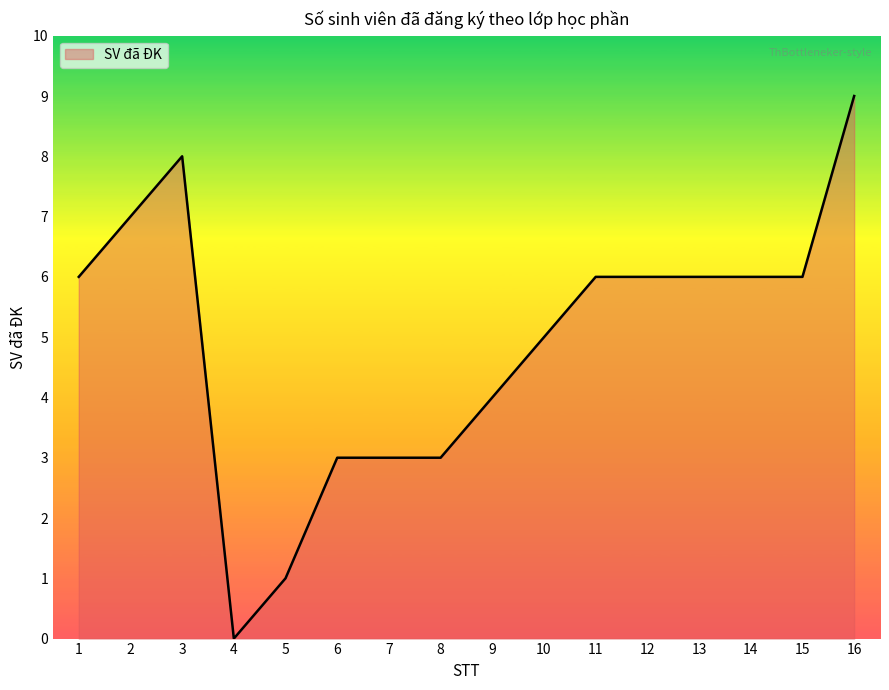

How many lines are shown in the chart?

1